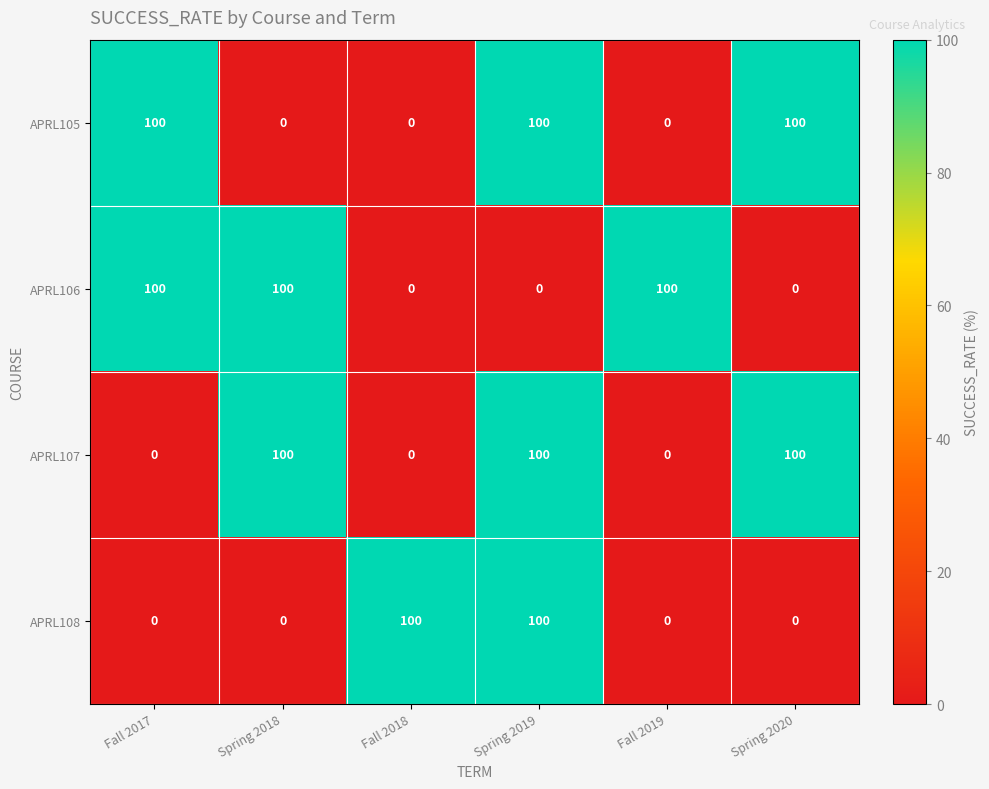

How many APRL106 values are between 0 and 100?

6